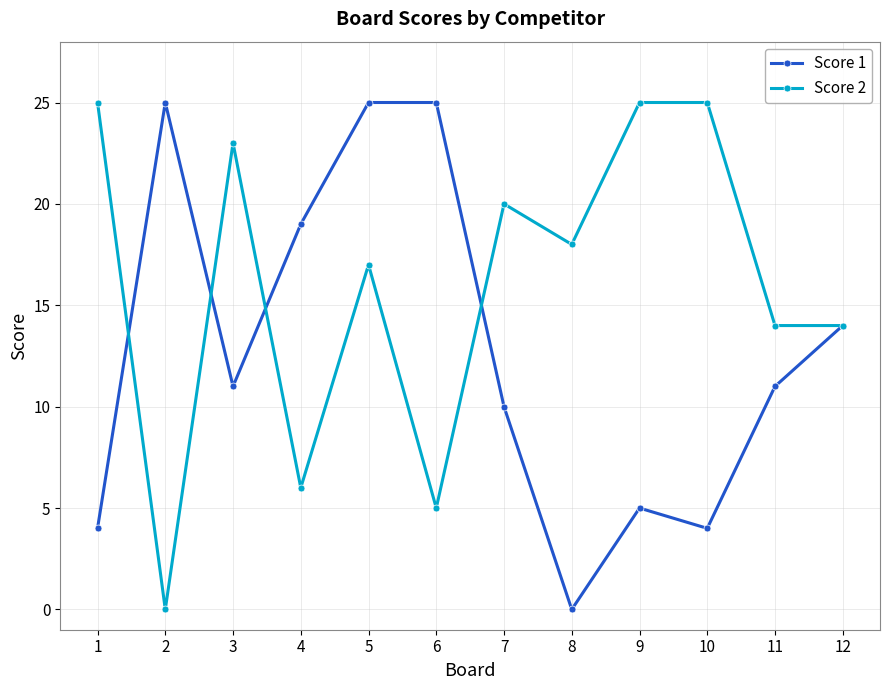

In Score 1, how many points are lower than both neighbors (excluding endpoints)?

3